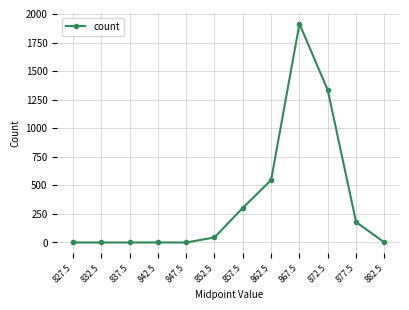

What is the difference between the values at 867.5 and 837.5?

1914